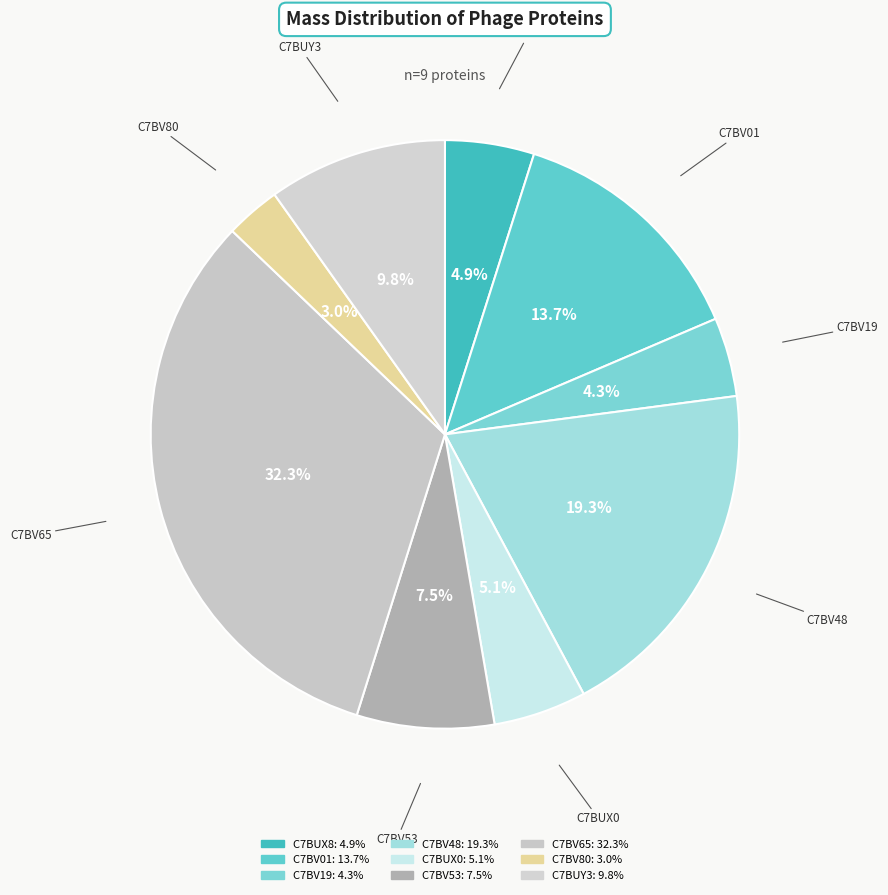

What is the total percentage of C7BV53 and C7BV80?

10.6%